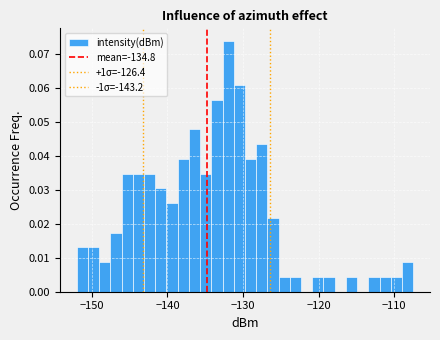

Around what value on the x-axis is the tallest bar? Give the approximate position of its centre, as read against the axis.

-132